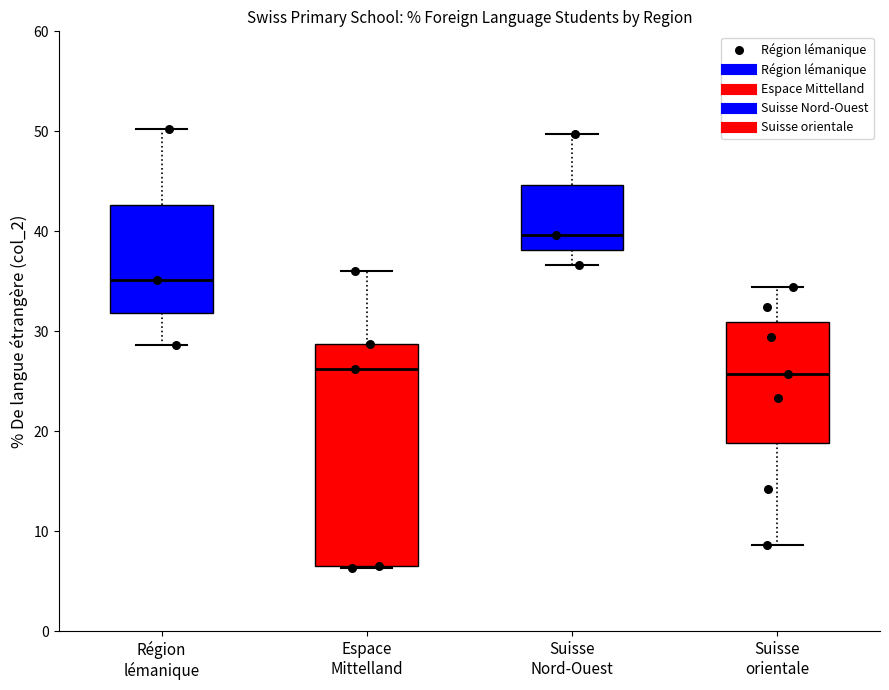

Reading left to right, transcribe this box plot: for each box, give where its median line is, the range the box spans, and where its two whiskers end, as read against the y-axis. The values are not printed on the chart, so give them approximately, as read against the axis.

Région lémanique: median 35, box 32 to 43, whiskers 29 to 50
Espace Mittelland: median 26, box 7 to 29, whiskers 6 to 36
Suisse Nord-Ouest: median 40, box 38 to 45, whiskers 37 to 50
Suisse orientale: median 26, box 19 to 31, whiskers 9 to 34